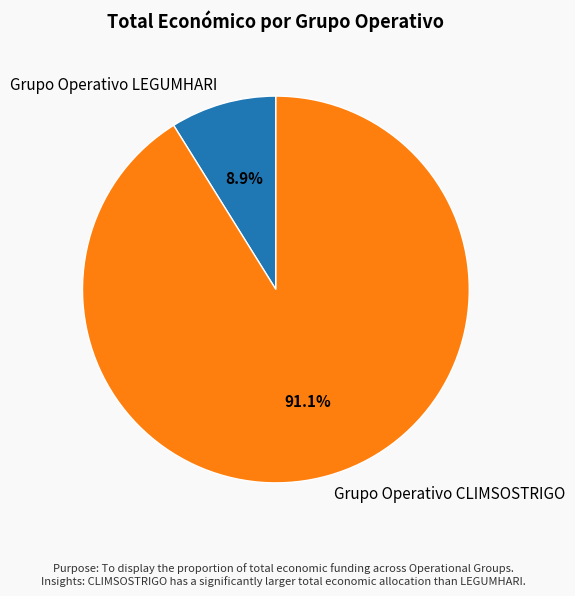

Is it true that Grupo Operativo CLIMSOSTRIGO is 77% of the pie?

False